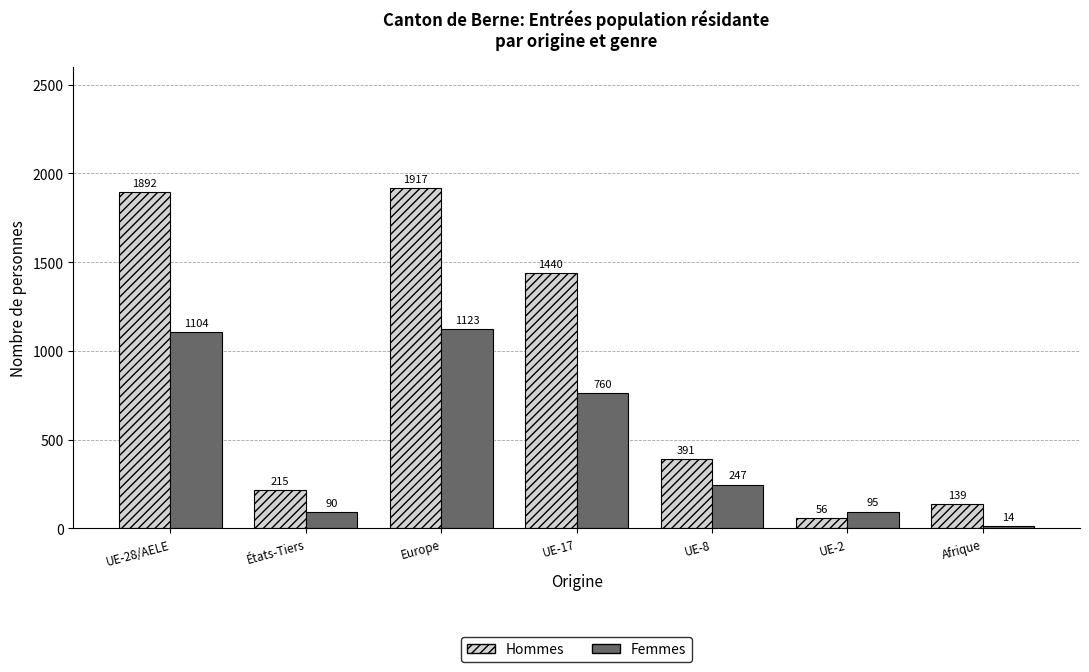

At which category is the sum across all series the highest?

Europe